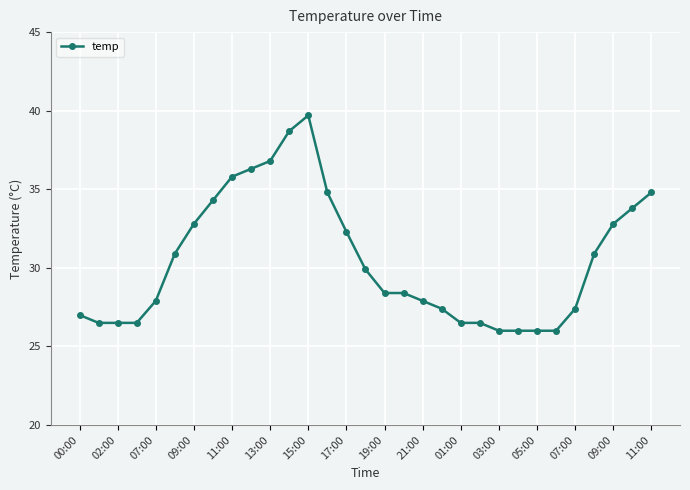

What is the difference between the maximum and second lowest values?

13.7